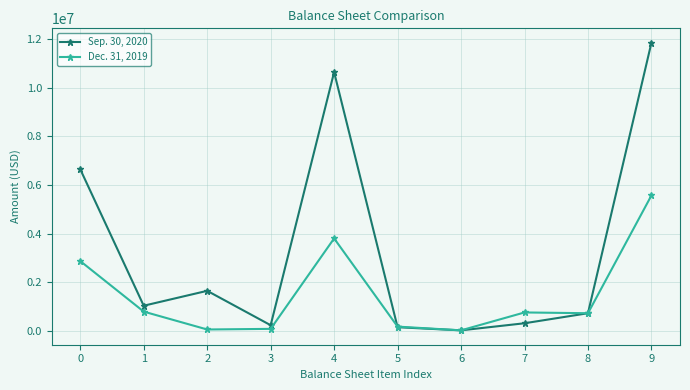

Which series has the largest range (max minus min)?

Sep. 30, 2020